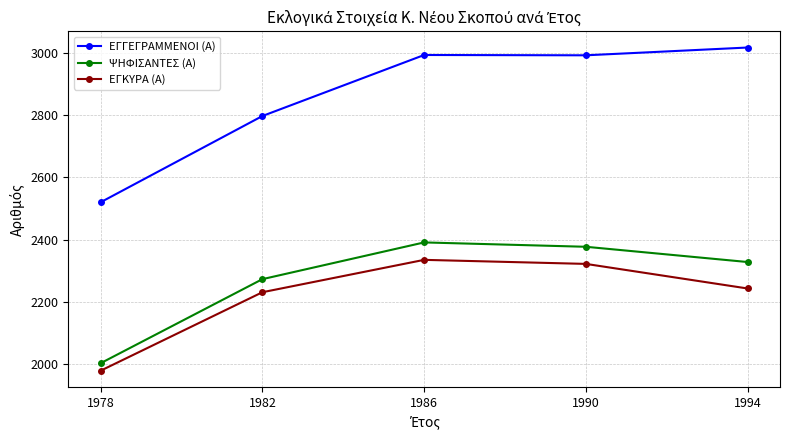

What is the sum of all ΕΓΓΕΓΡΑΜΜΕΝΟΙ (Α) values?

14319